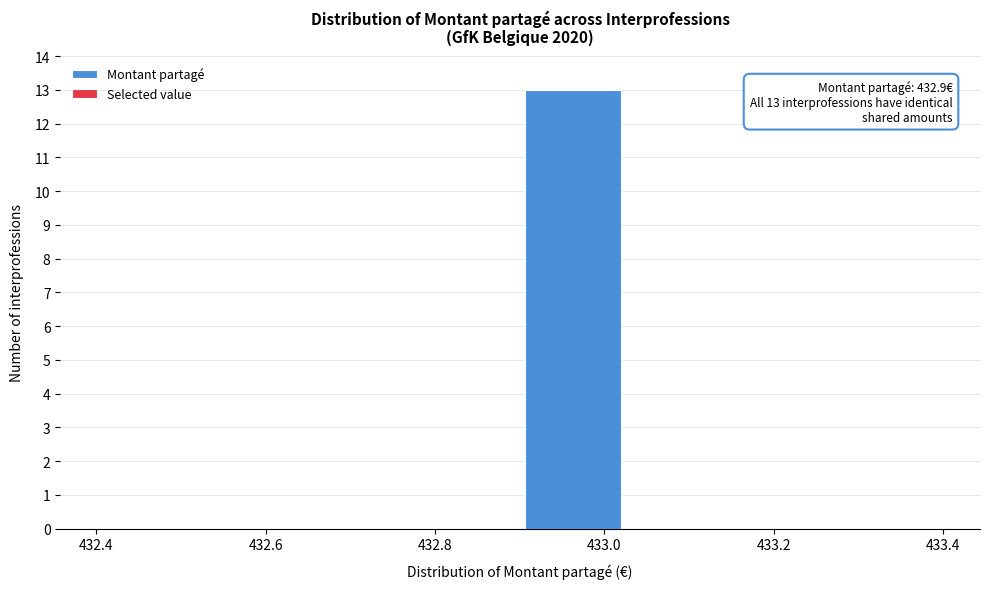

Which range on the x-axis has the tallest bar?

432.90 to 433.04